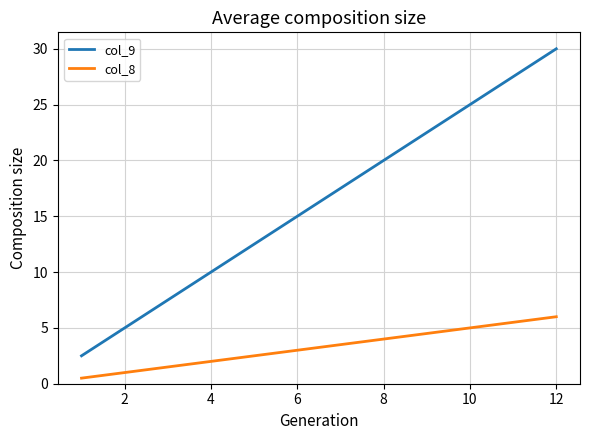

What is the minimum value shown in the chart?

0.5